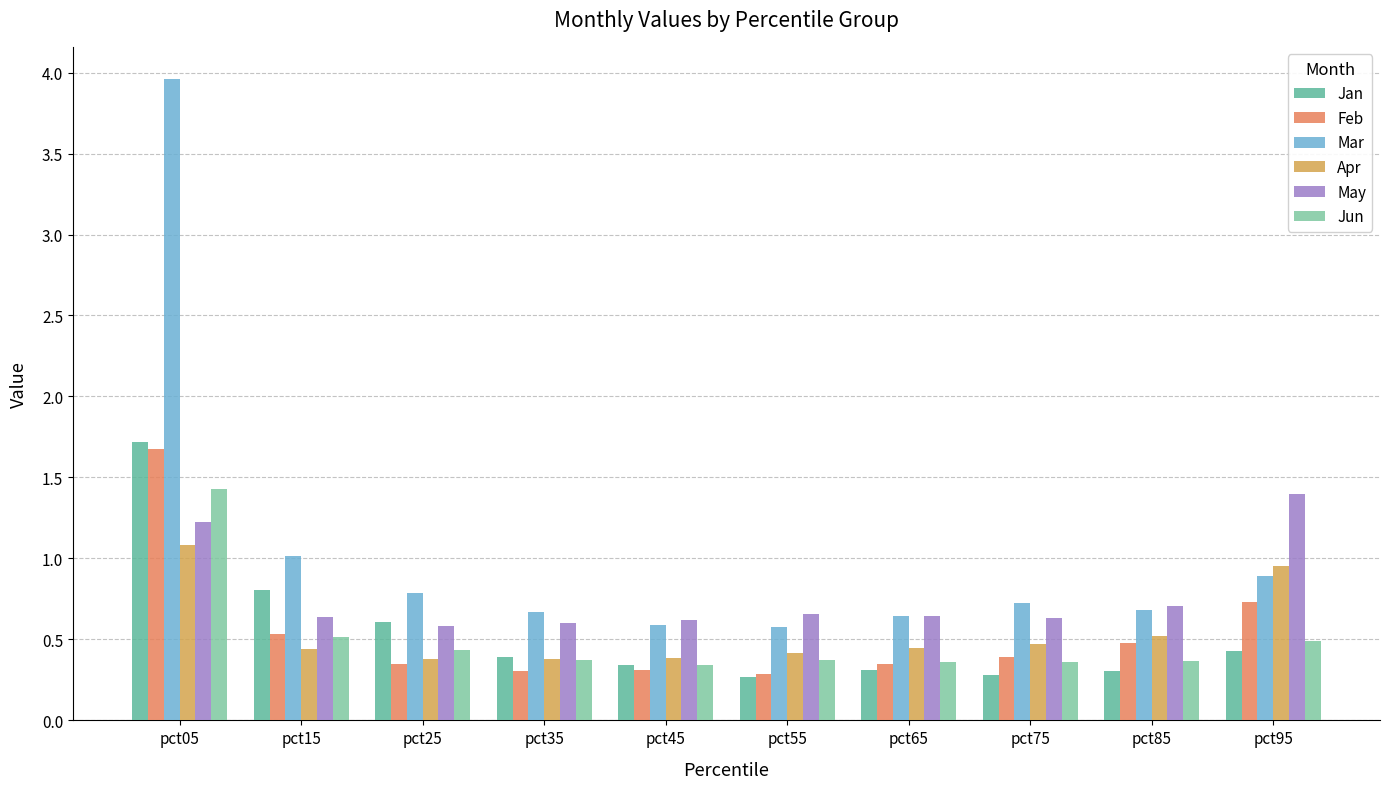

At which label does Apr reach its peak?

pct05